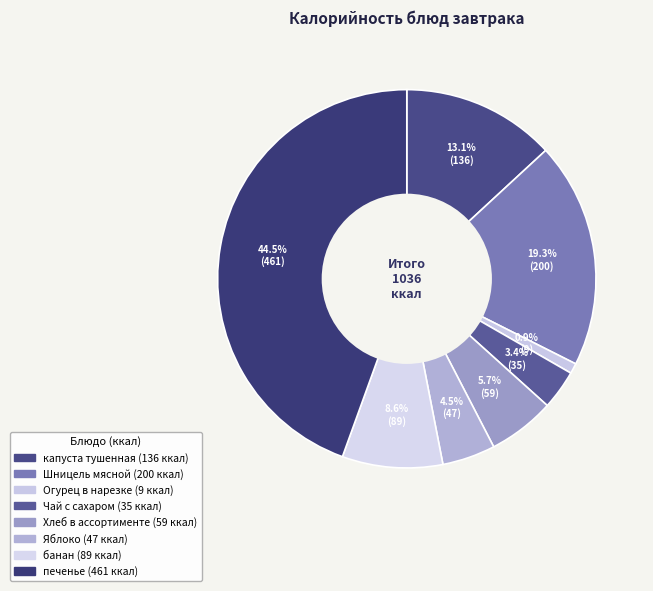

Count the number of slices in the pie.

8